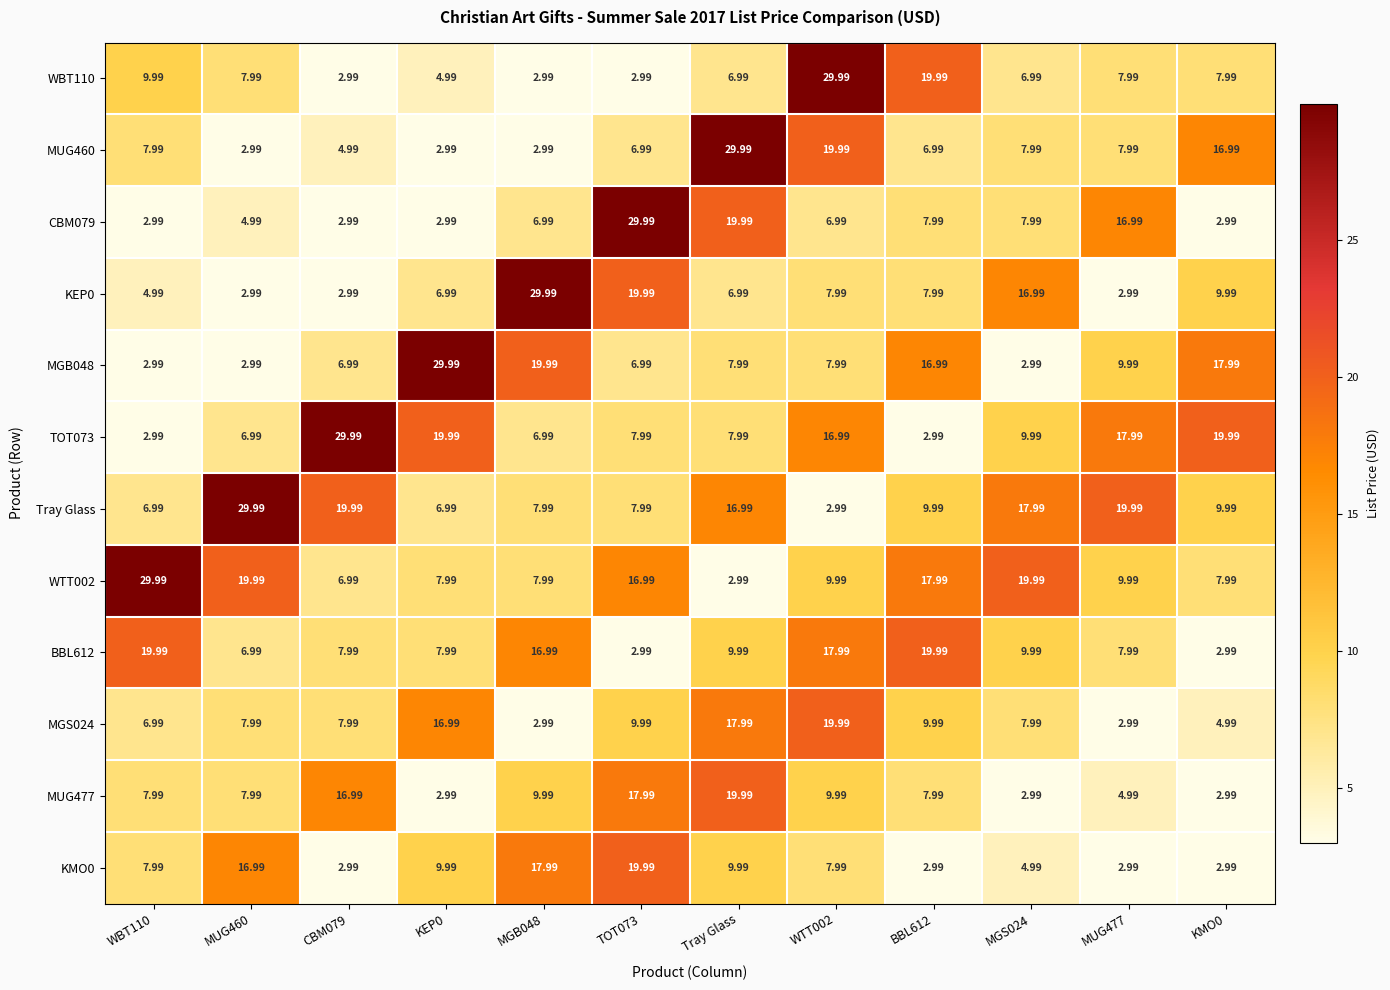

Which series changed the most between WBT110 and MUG460?

Tray Glass